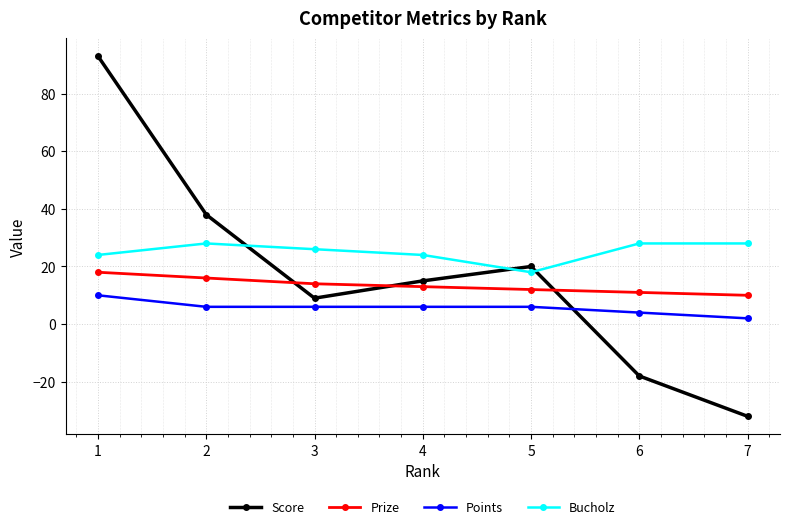

What is the minimum value for Bucholz?

18